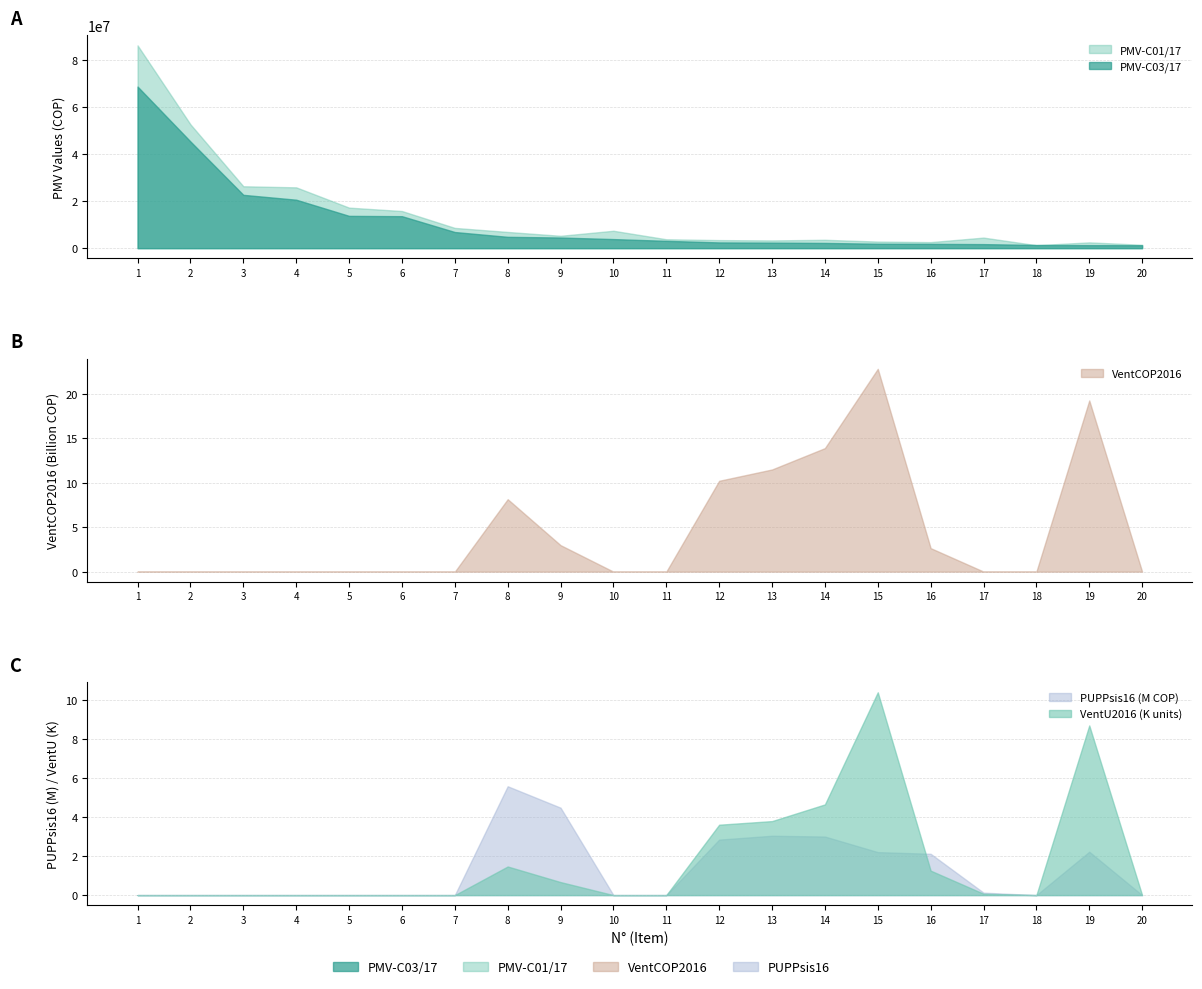

At which category does the chart reach its peak across all series?

15